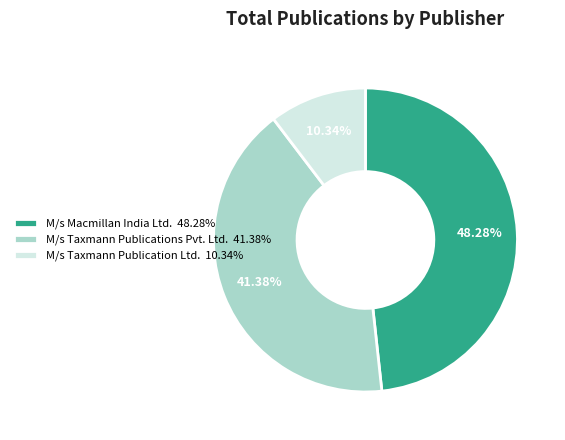

What is the total percentage of M/s Taxmann Publications Pvt. Ltd. and M/s Taxmann Publication Ltd.?

51.7%